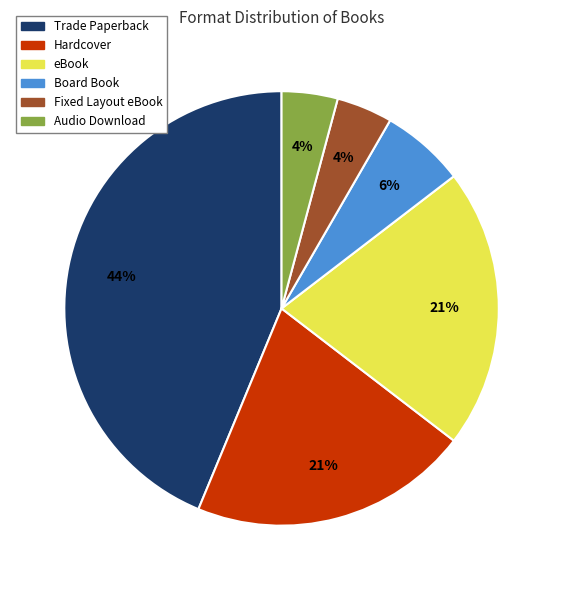

Which slice is the largest?

Trade Paperback